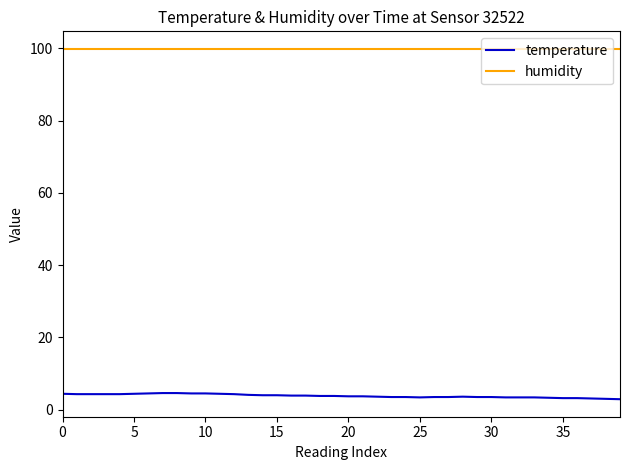

What is the highest value of the temperature series?

4.6